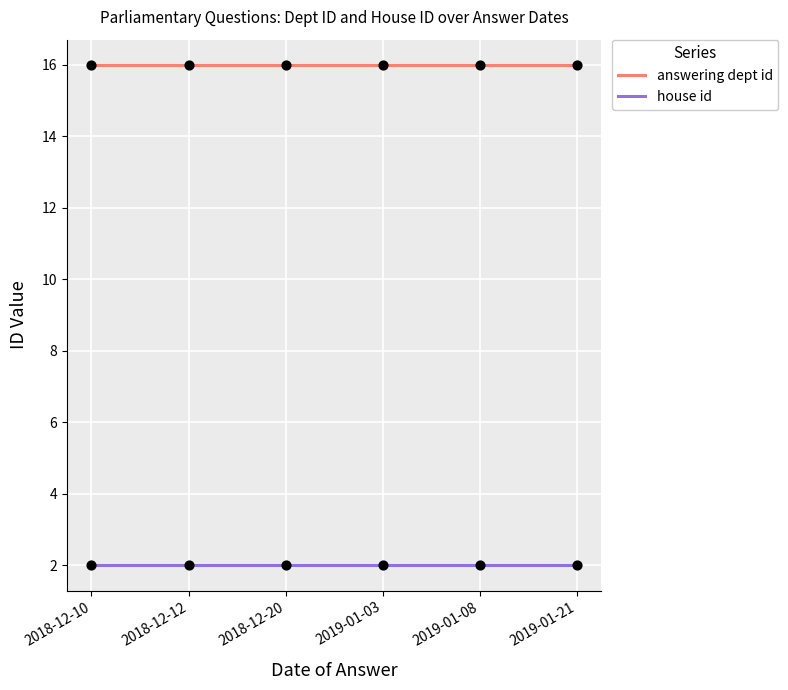

At how many categories does at least one series exceed 4?

6